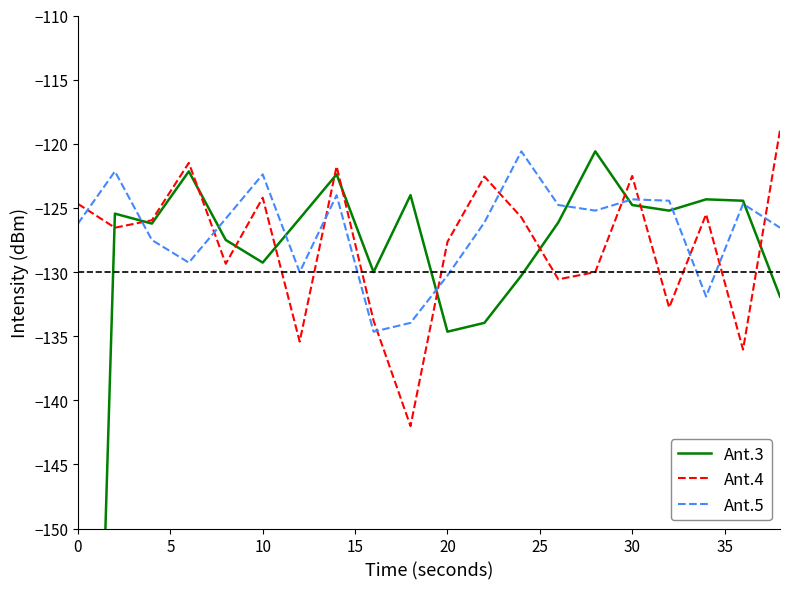

What is the difference between the maximum and second lowest values in the Ant.3 series?

14.1